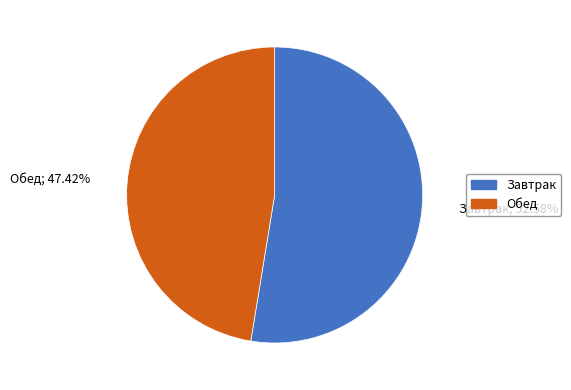

True or false: Обед accounts for 58% of the total.

False